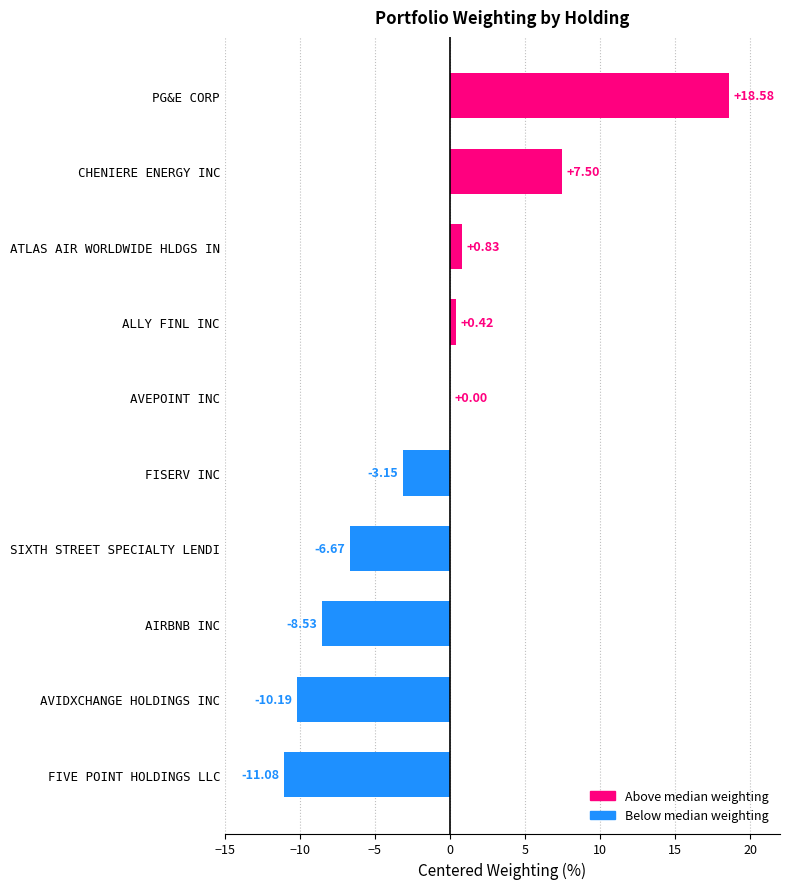

What is the sum of the values at SIXTH STREET SPECIALTY LENDI and AIRBNB INC?

-15.2